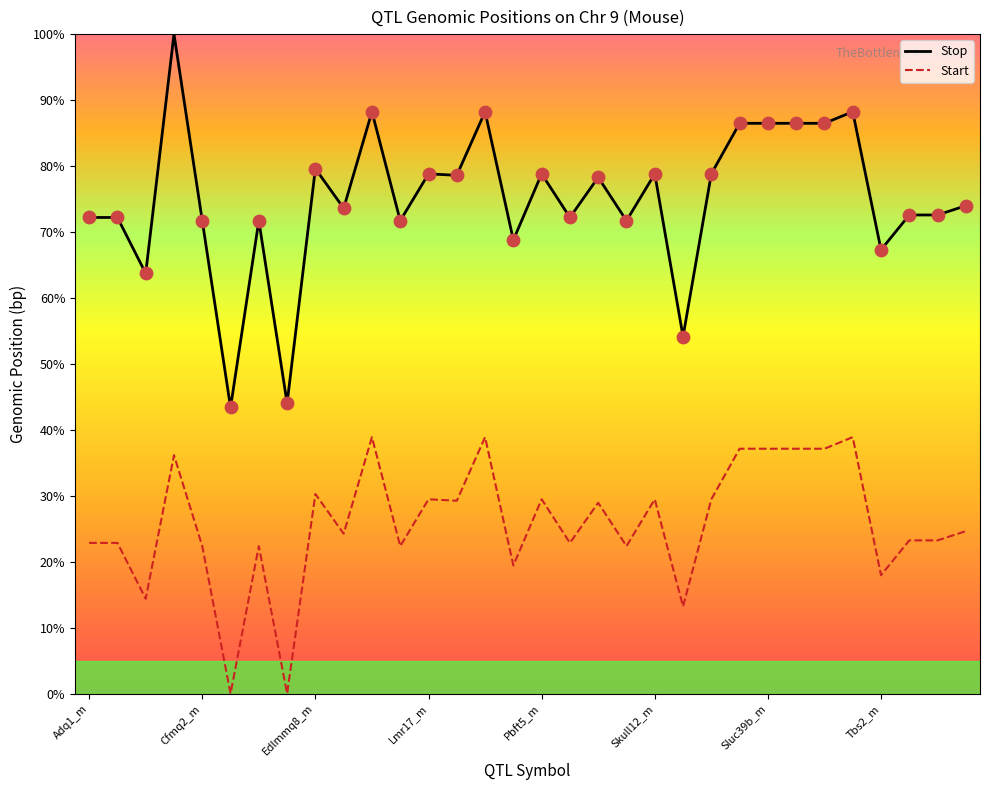

Which series has the largest range (max minus min)?

Stop